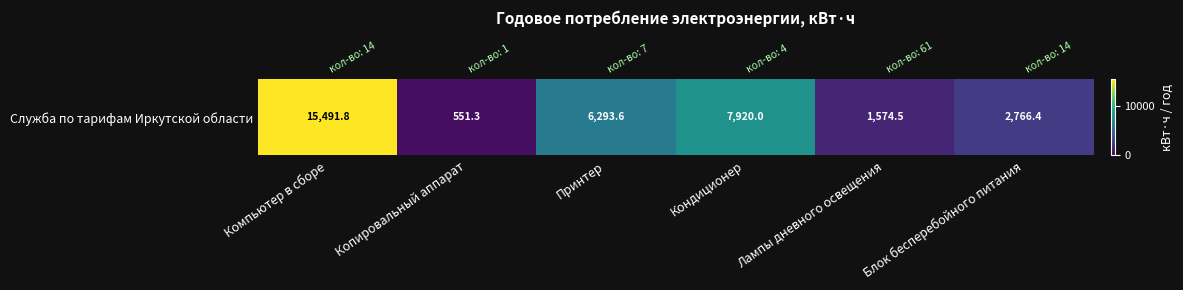

Which label corresponds to the smallest value in the chart?

Копировальный аппарат